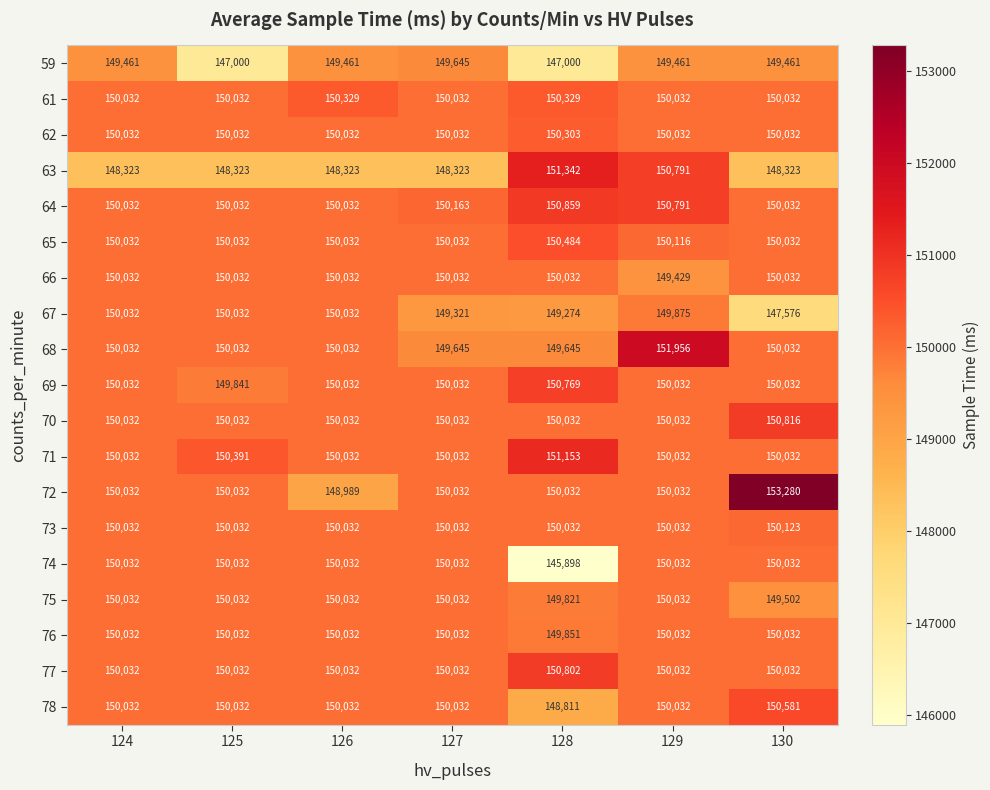

What is the maximum value shown in the chart?

153280